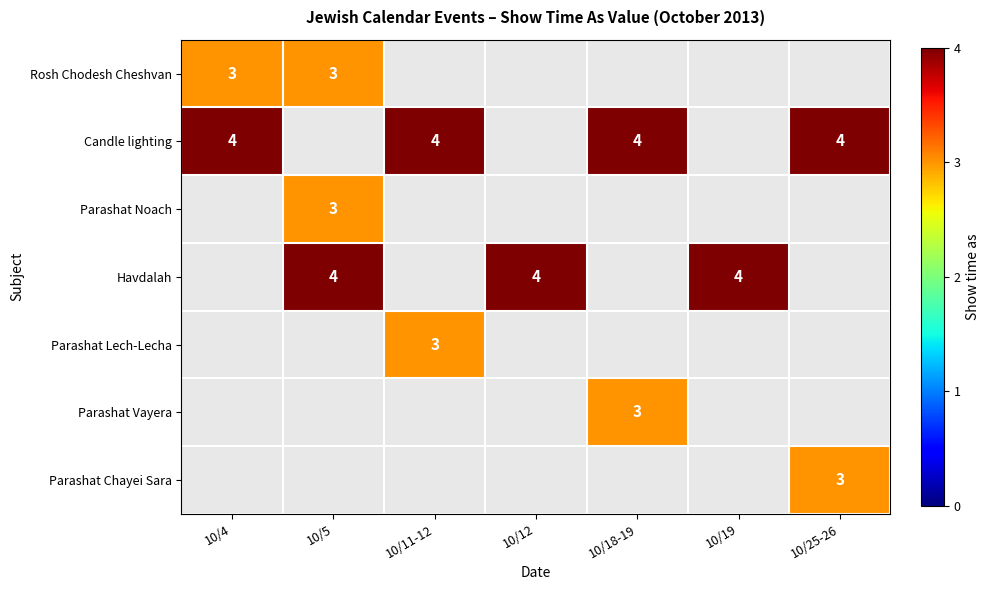

The value of Candle lighting at 10/4 is 7. True or false?

False